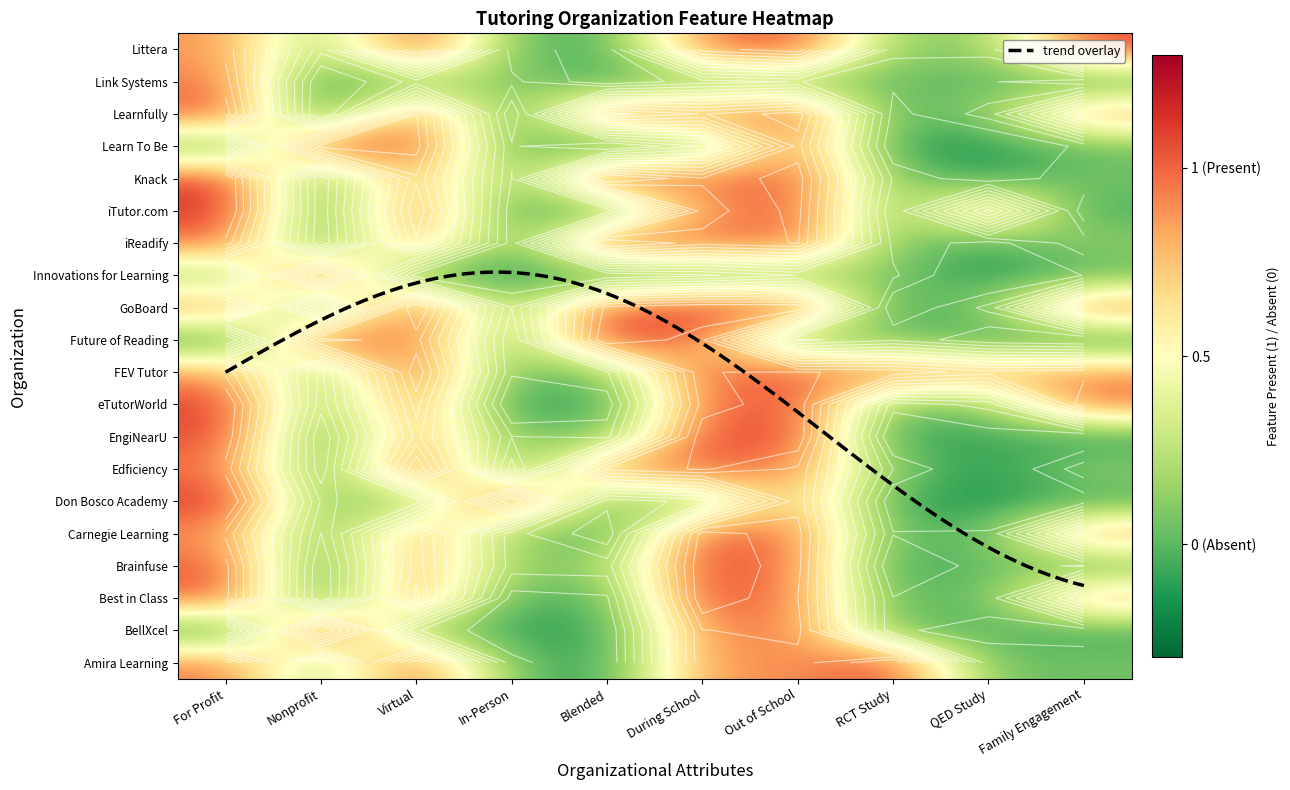

What is the difference between the Learnfully values at Virtual and In-Person?

1.1